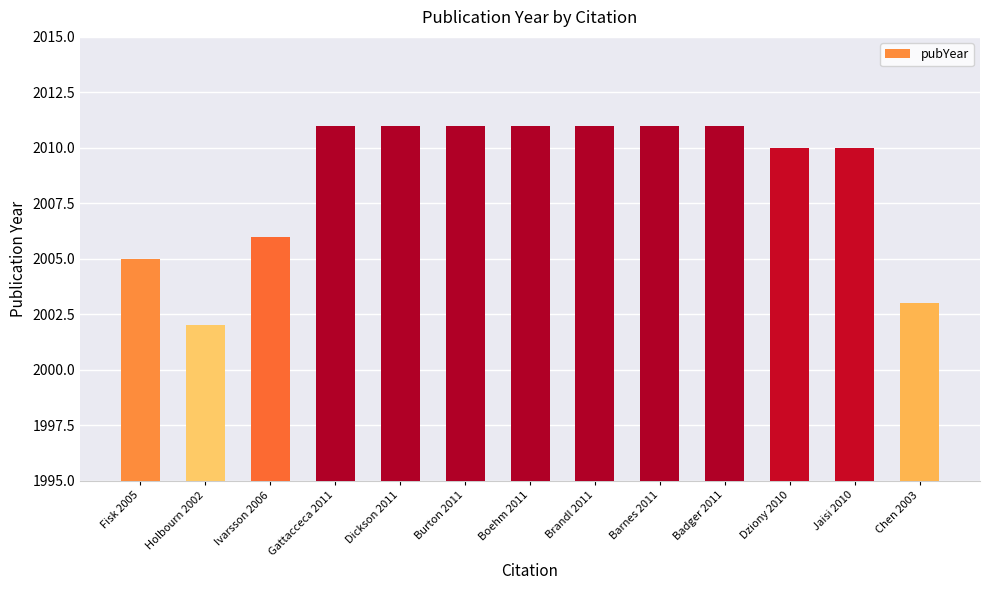

What is the change in value from Fisk 2005 to Ivarsson 2006?

+1